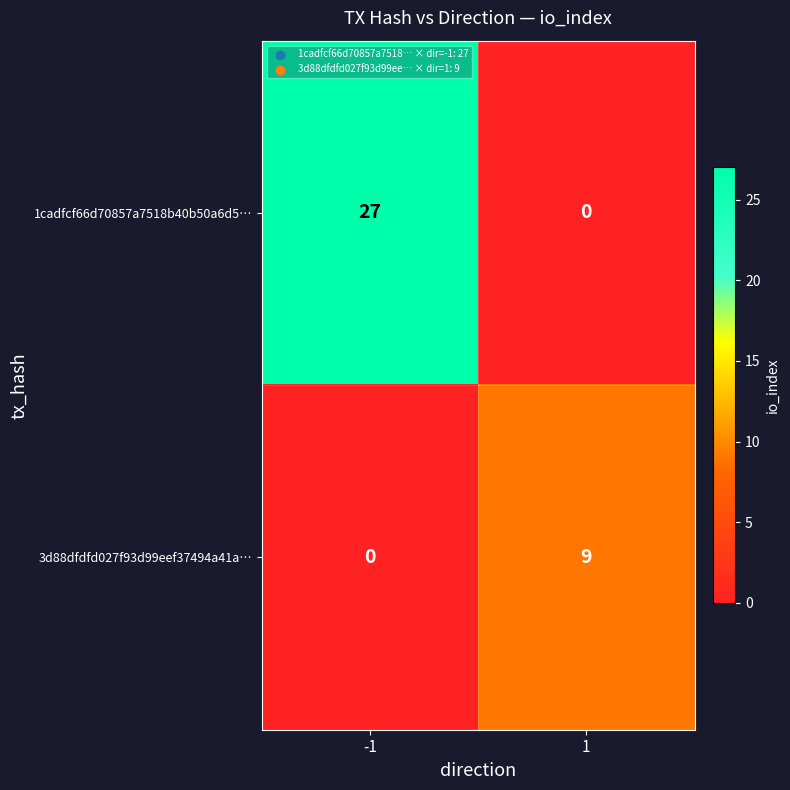

At which category does the chart reach its peak across all series?

-1